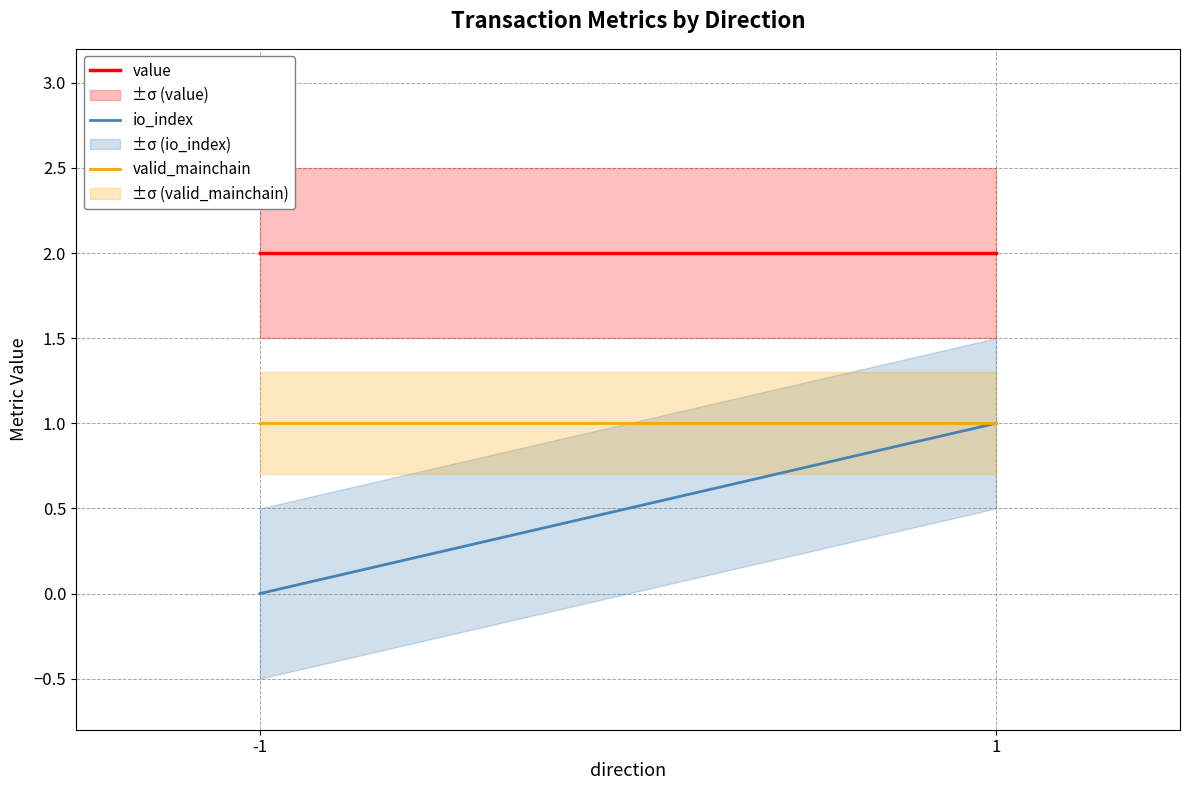

What are all the series names shown in the legend?

value, io_index, valid_mainchain